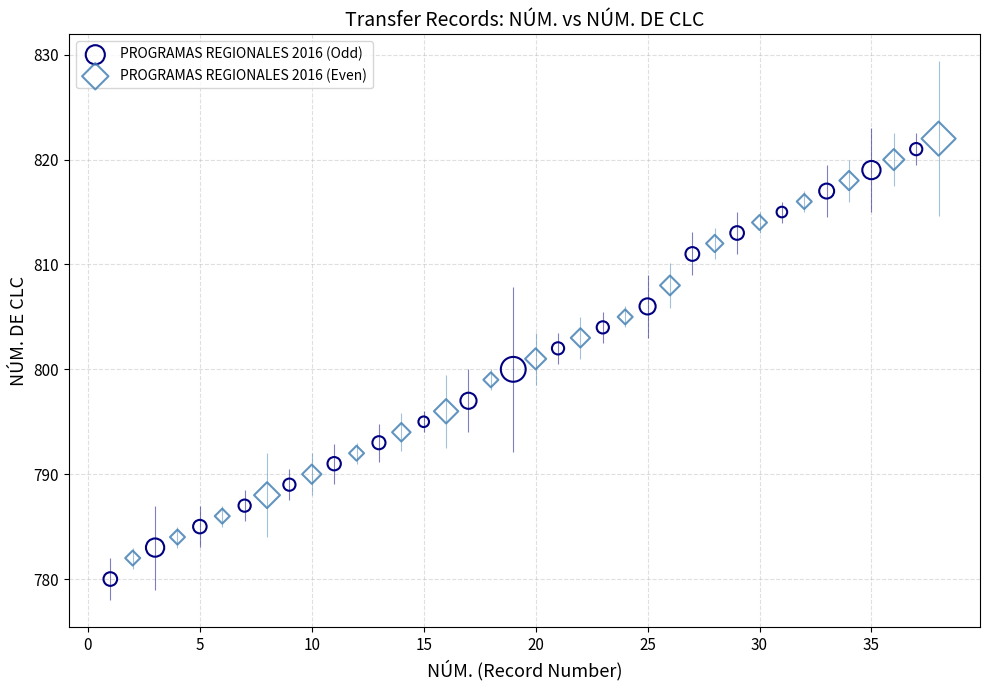

Which series has the largest Y range (max minus min)?

PROGRAMAS REGIONALES 2016 (Odd)